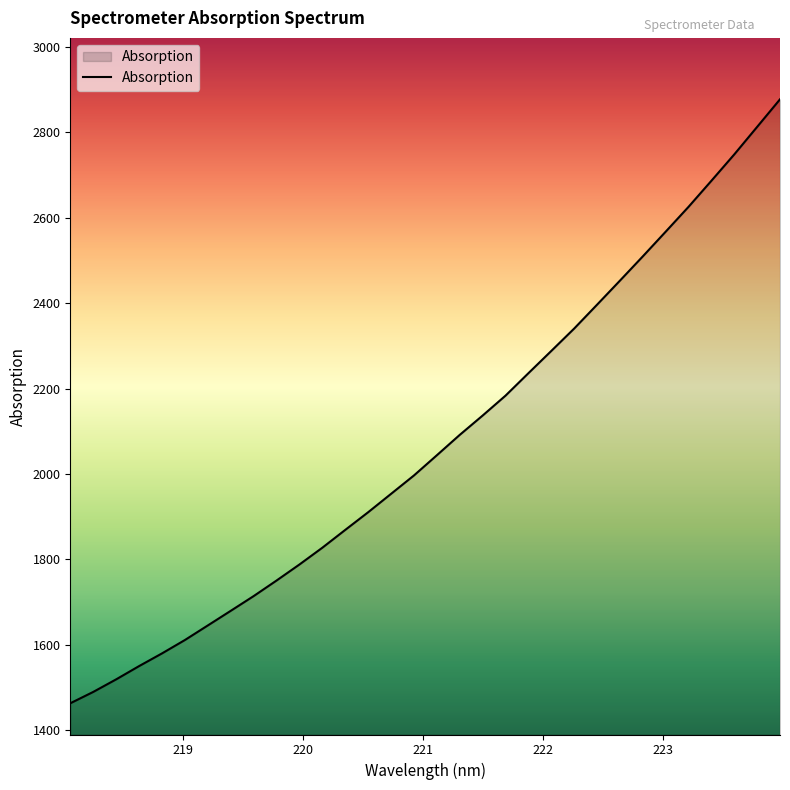

What is the difference between the maximum and minimum values?

1414.8